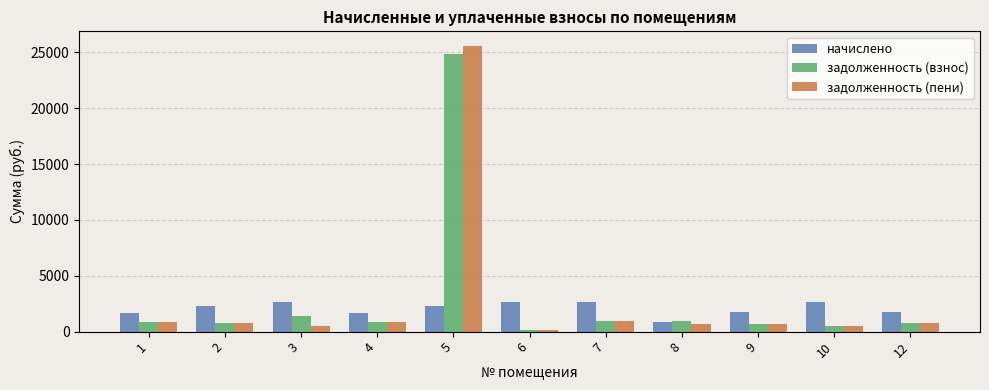

At which category is the sum across all series the highest?

5